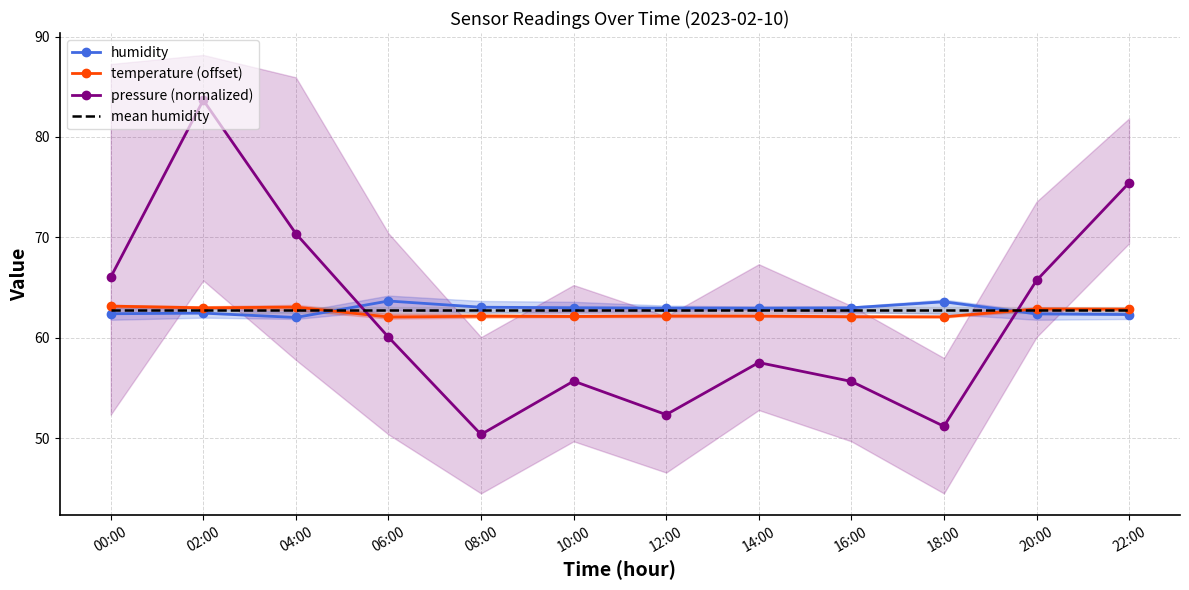

Where is the first local maximum for temperature (offset)?

04:00